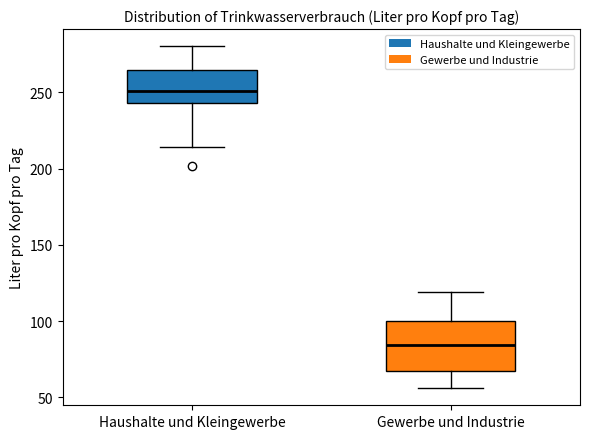

Where does the median line of the box for Gewerbe und Industrie sit on the y-axis? The values are not printed on the chart, so give them approximately, as read against the axis.

85